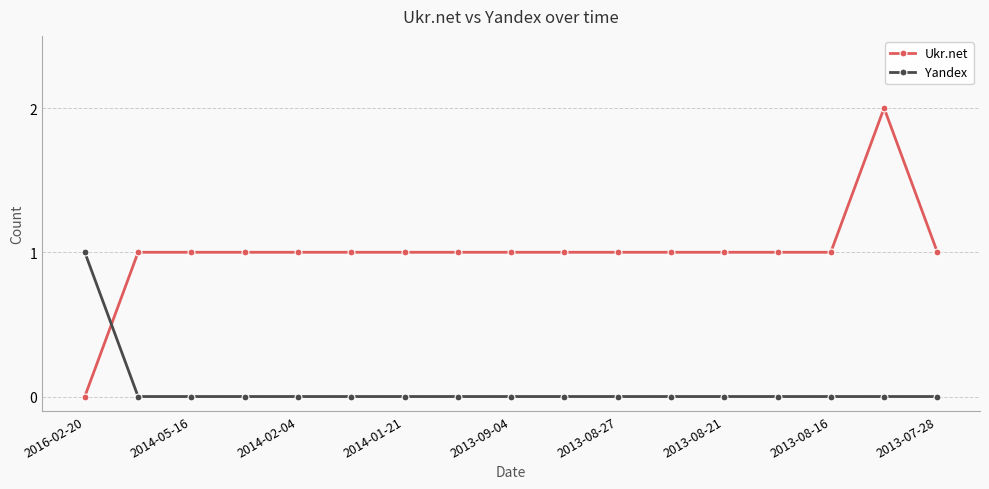

Which series ends up on top after the final intersection of Ukr.net and Yandex?

Ukr.net